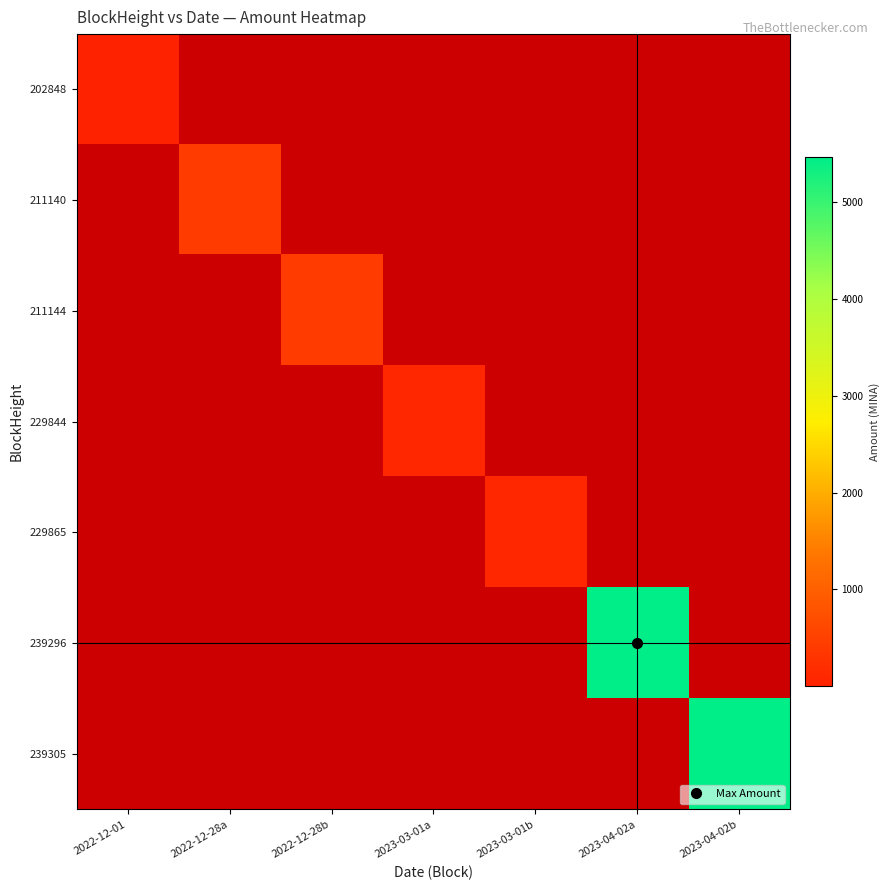

Which category has the lowest value across all series?

2022-12-01